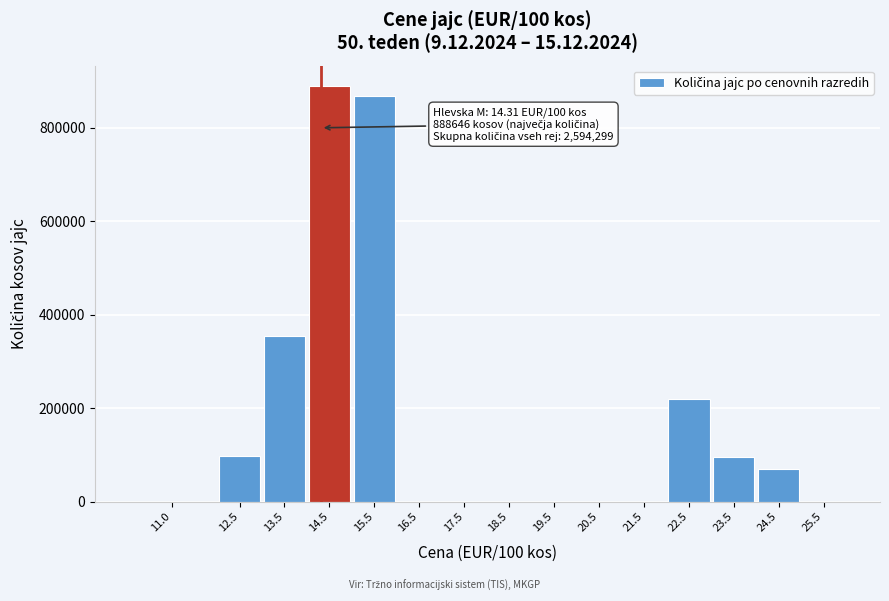

What is the maximum value shown in the chart?

888646